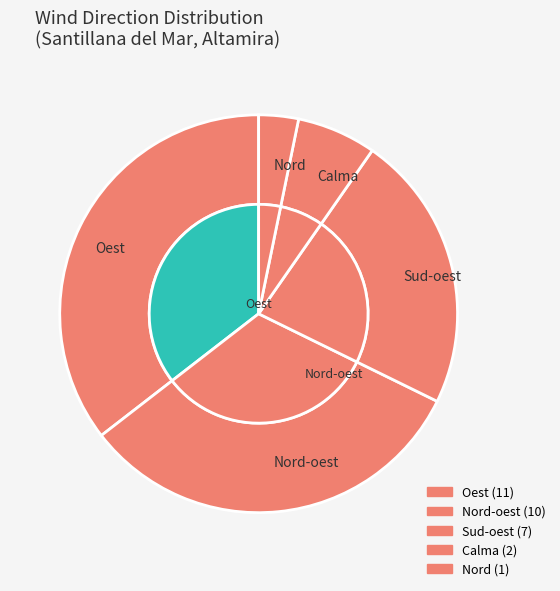

How many segments does this pie chart have?

5